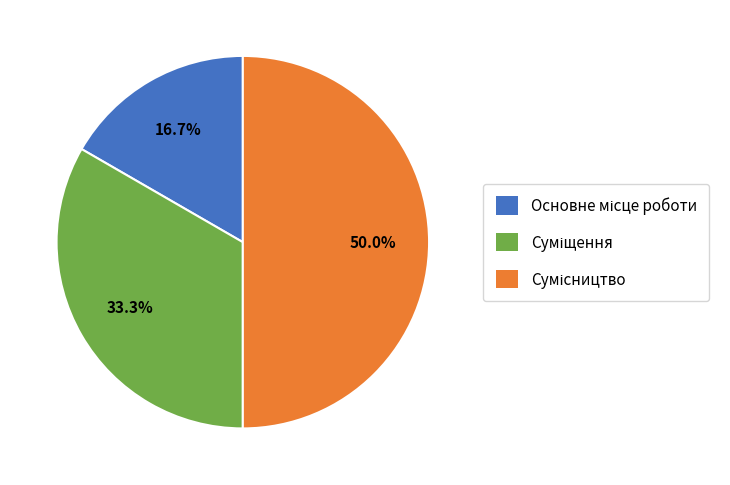

What portion of the pie excludes Основне місце роботи?

83.3%